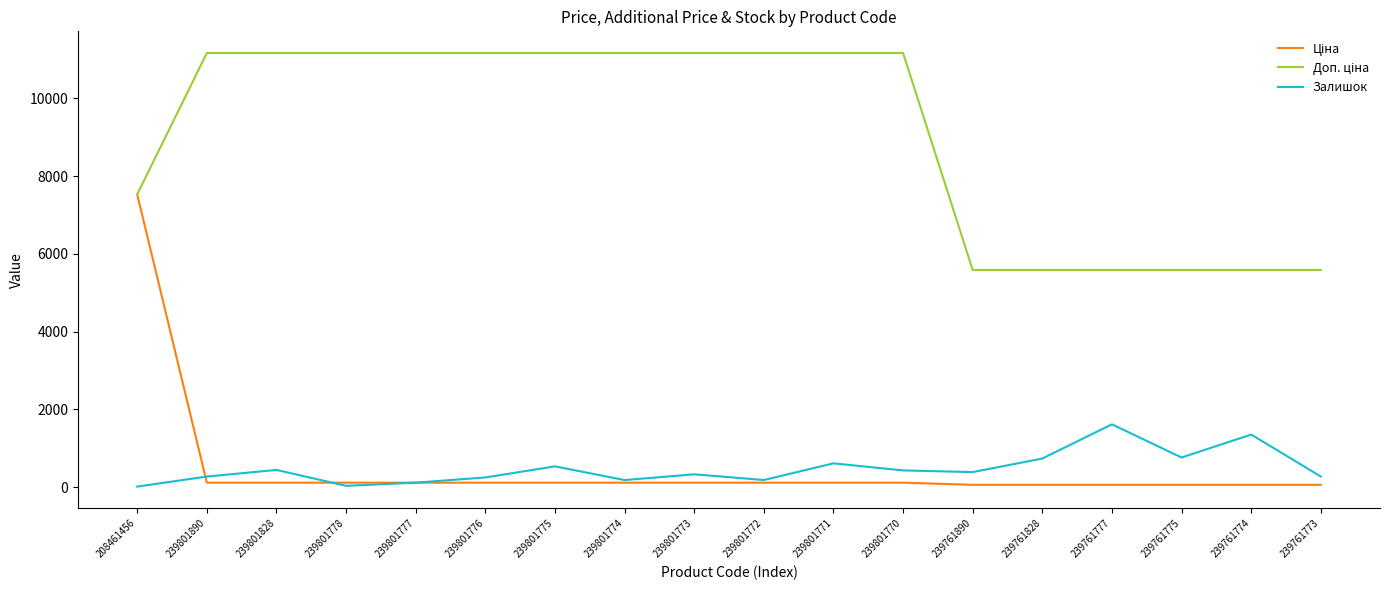

The value of Залишок at 239801890 is 269.0. True or false?

True